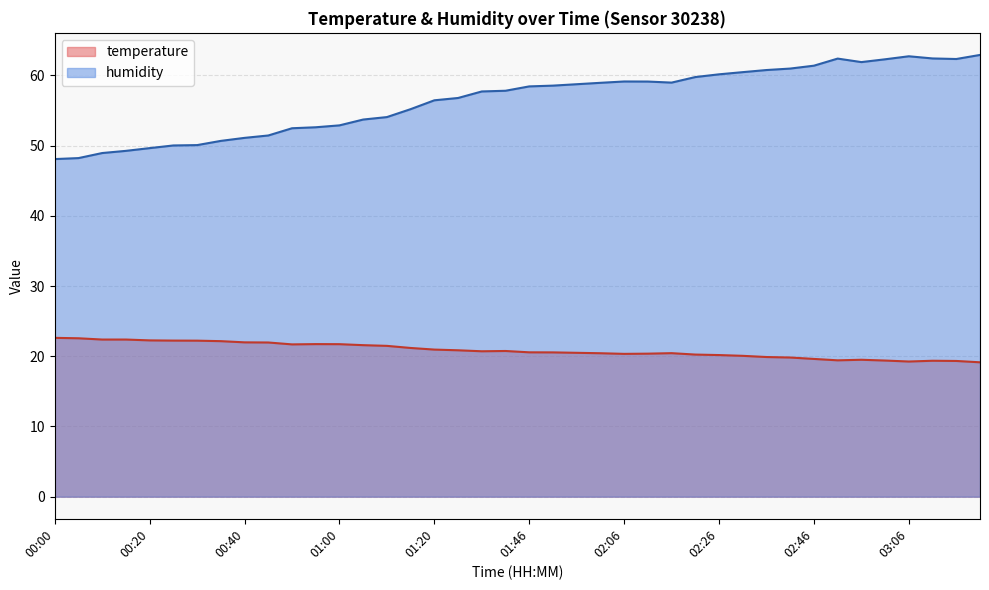

Which label corresponds to the largest value in the chart?

03:22